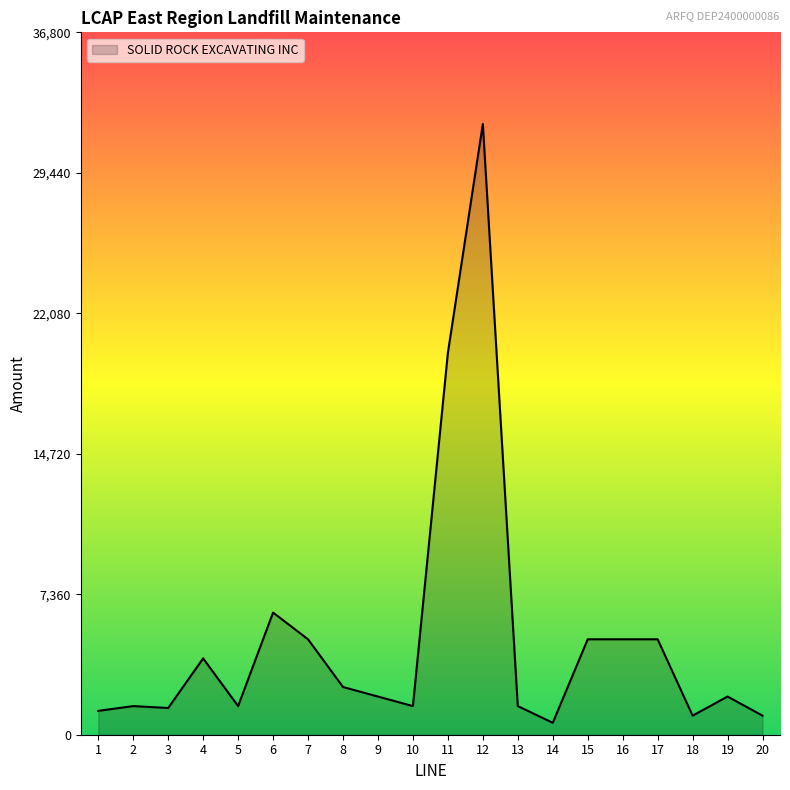

How many categories are shown in the chart?

20